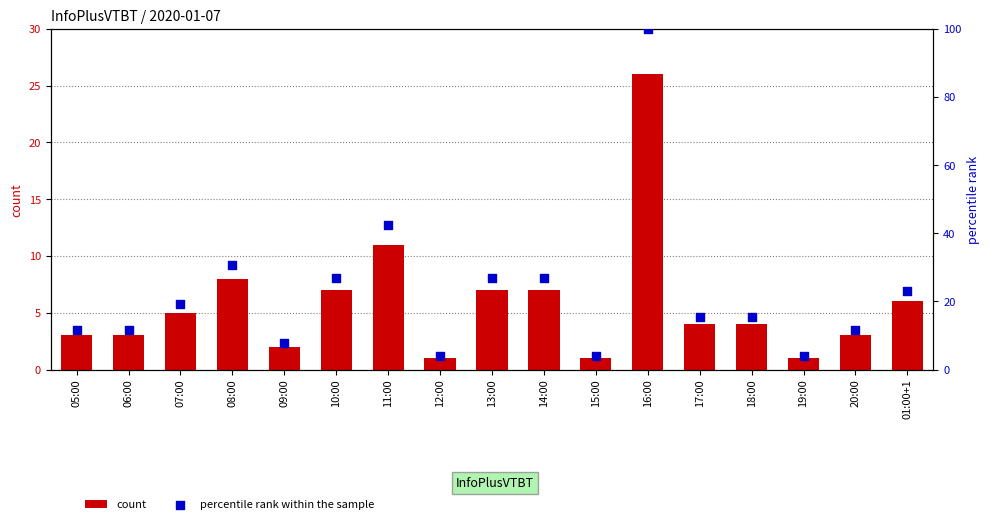

What is the total value across all series at 17:00?

19.4